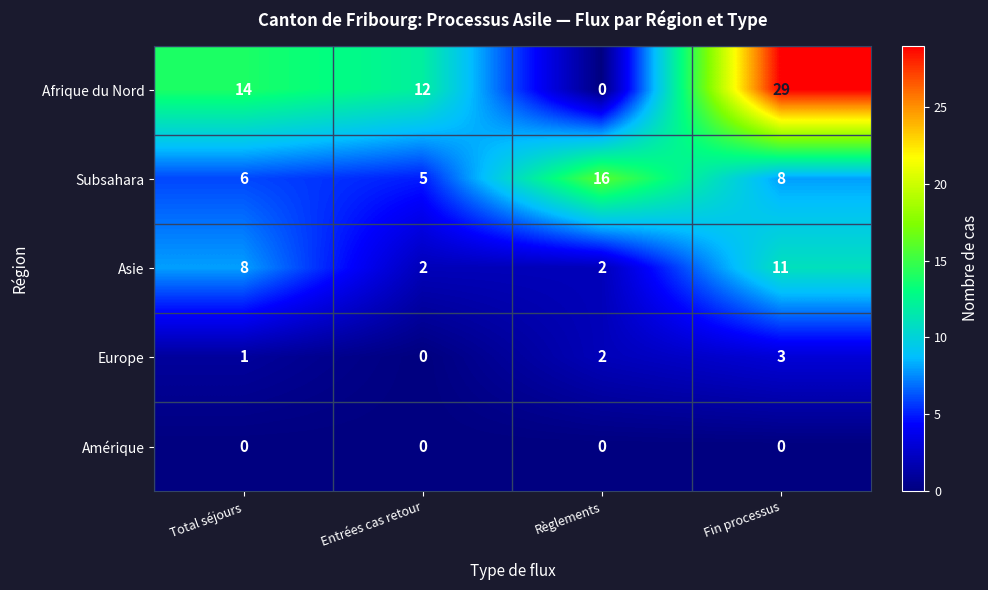

What is the difference between the highest and lowest values at Total séjours?

14